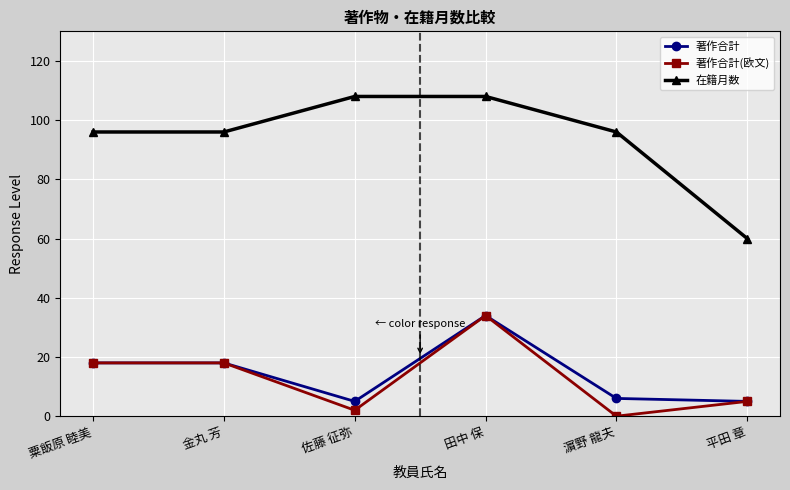

How many series are shown in this chart?

3